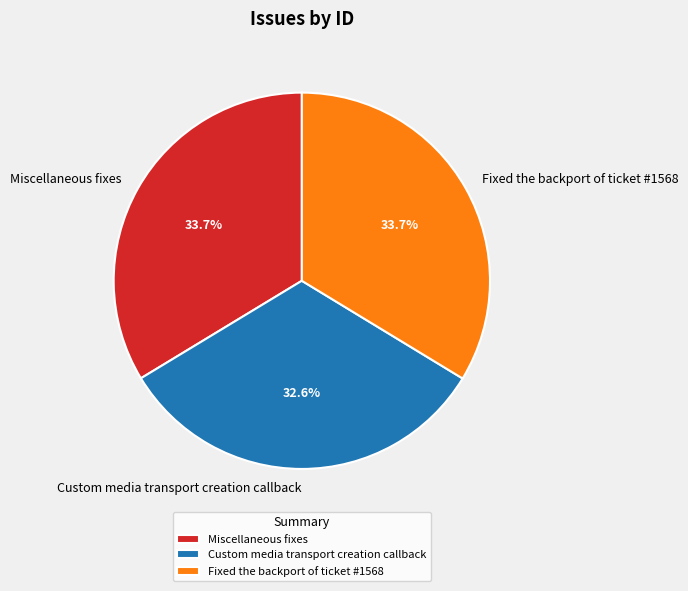

To the nearest percent, what portion does Fixed the backport of ticket #1568 represent?

34%